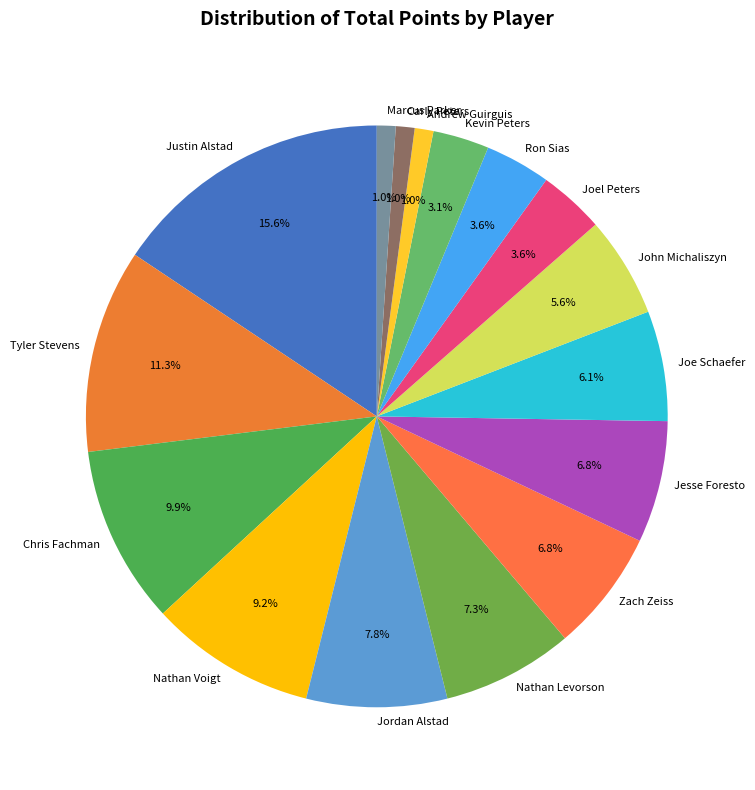

To the nearest percent, what percentage of the pie is Joel Peters?

4%